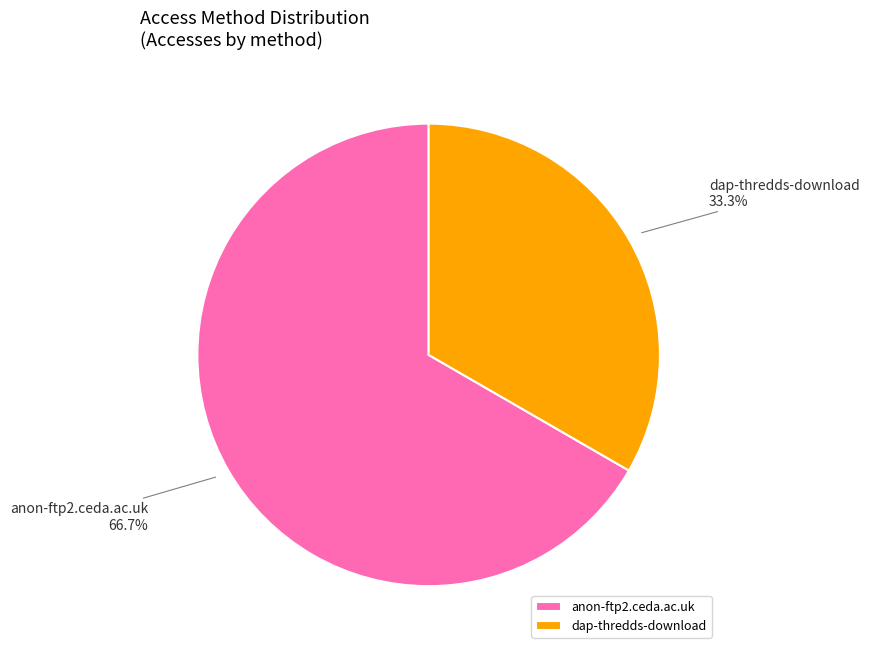

Which category has the biggest portion of the pie?

anon-ftp2.ceda.ac.uk